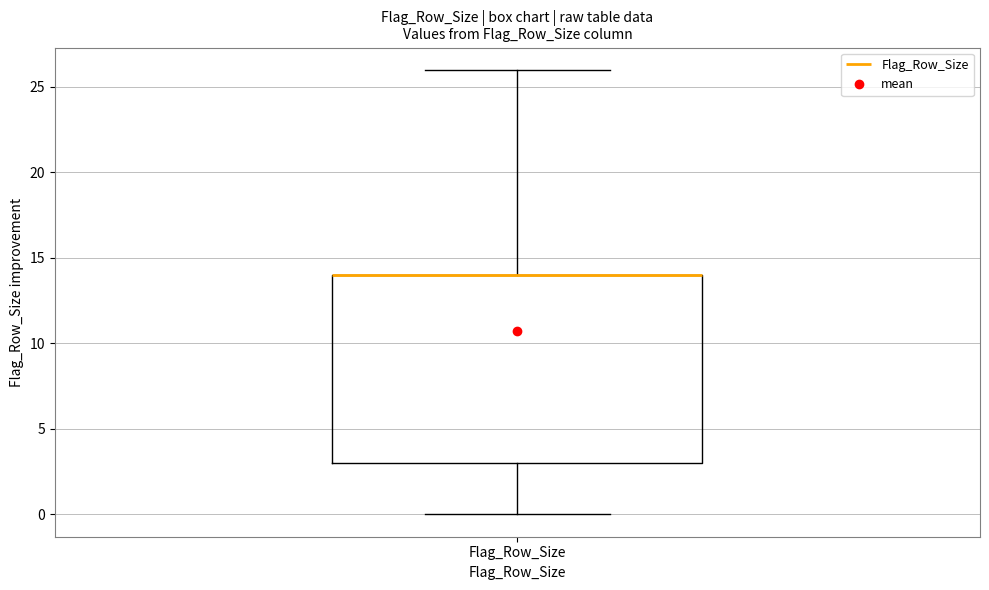

Read this box plot against the y-axis: the position of the median line, the range covered by the box, and the ends of both whiskers. The values are not printed on the chart, so give them approximately, as read against the axis.

median 14 (drawn on the box's upper edge), box 3 to 14, whiskers 0 to 26